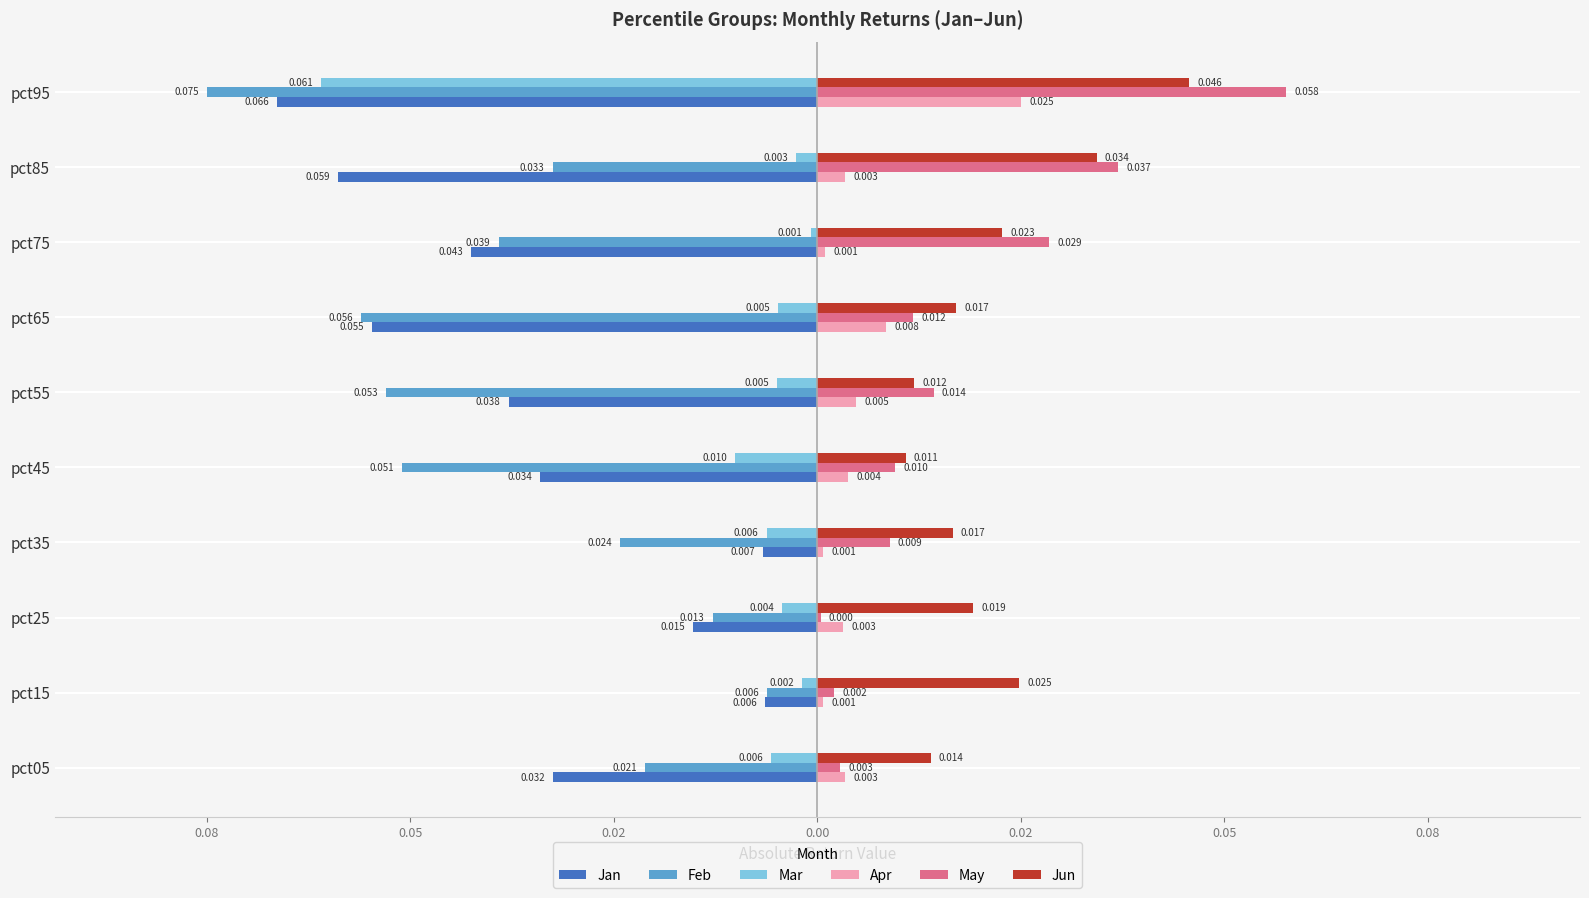

What are all the series names shown in the legend?

Jan, Feb, Mar, Apr, May, Jun